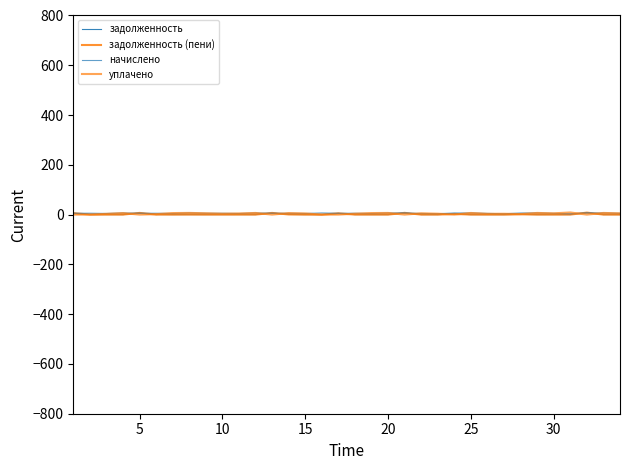

Is this an area chart (filled region under the line)?

No